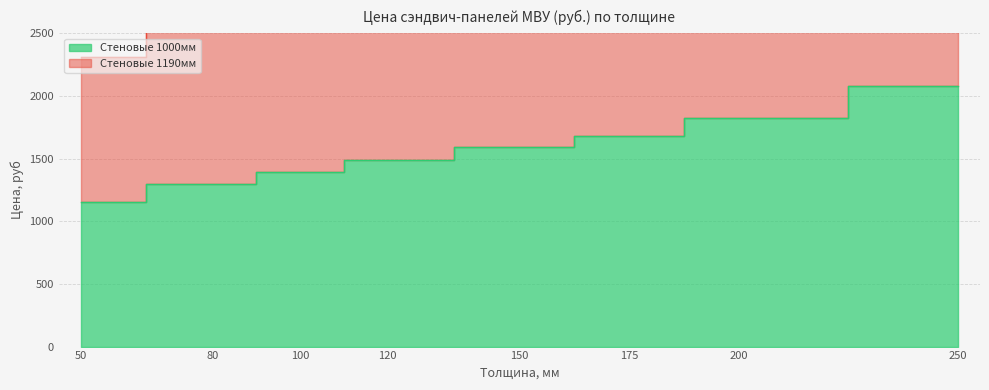

Is it true that Стеновые 1000мм equals 2999 at 250?

False